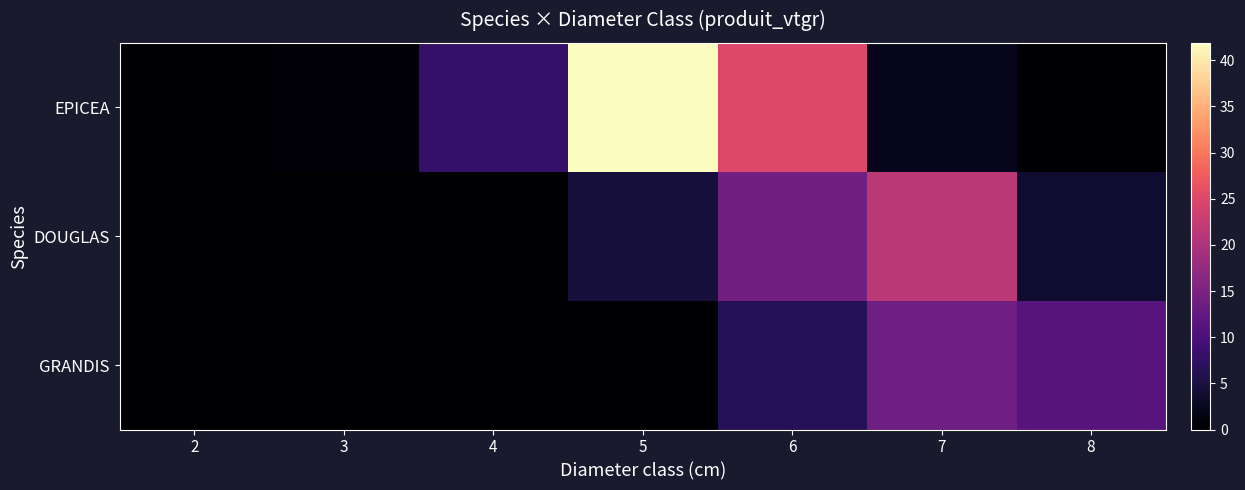

Rank the series by their maximum value, from highest to lowest.

EPICEA, DOUGLAS, GRANDIS